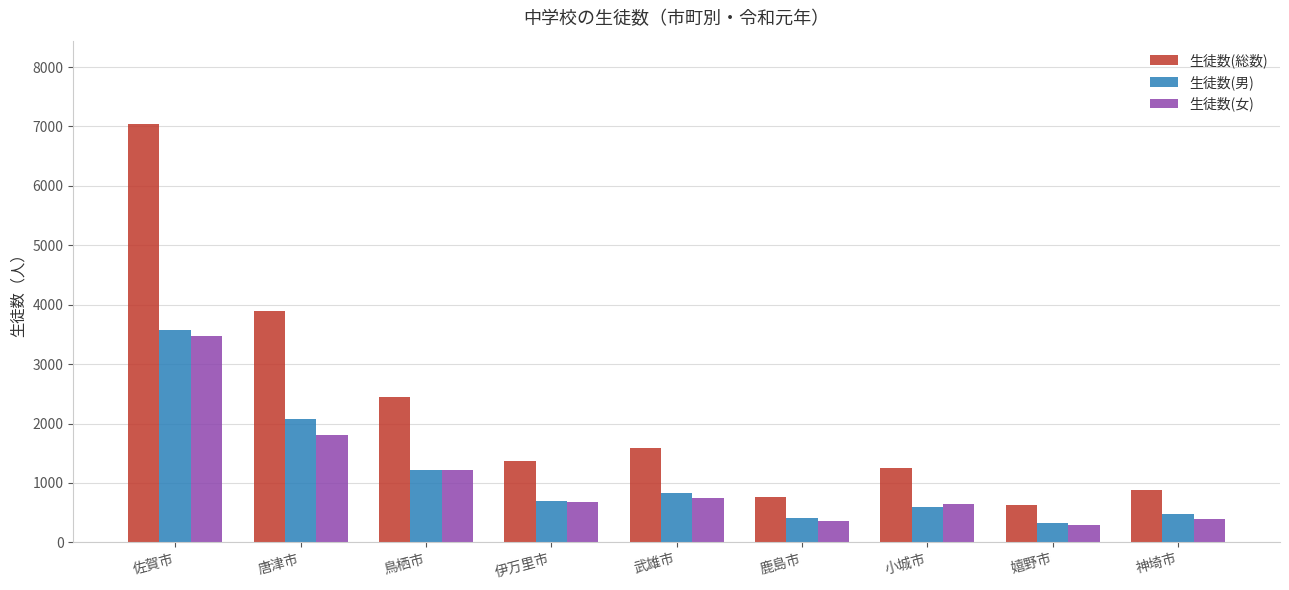

How many bars are there in each group?

3